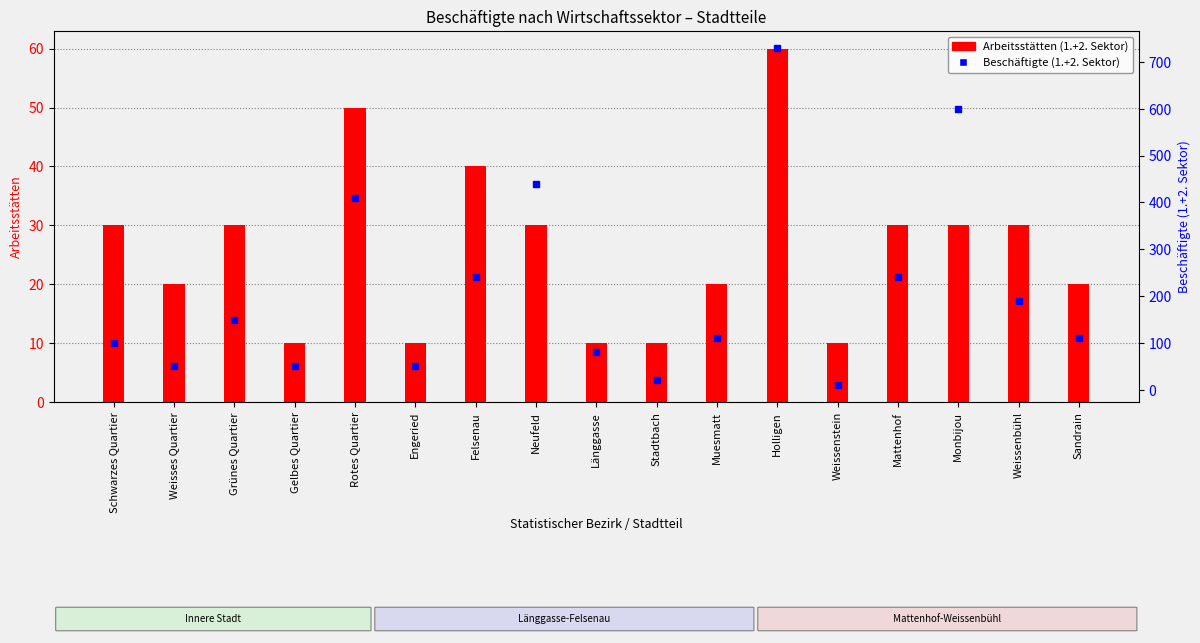

What is the label of the 16th bar from the right?

Weisses Quartier